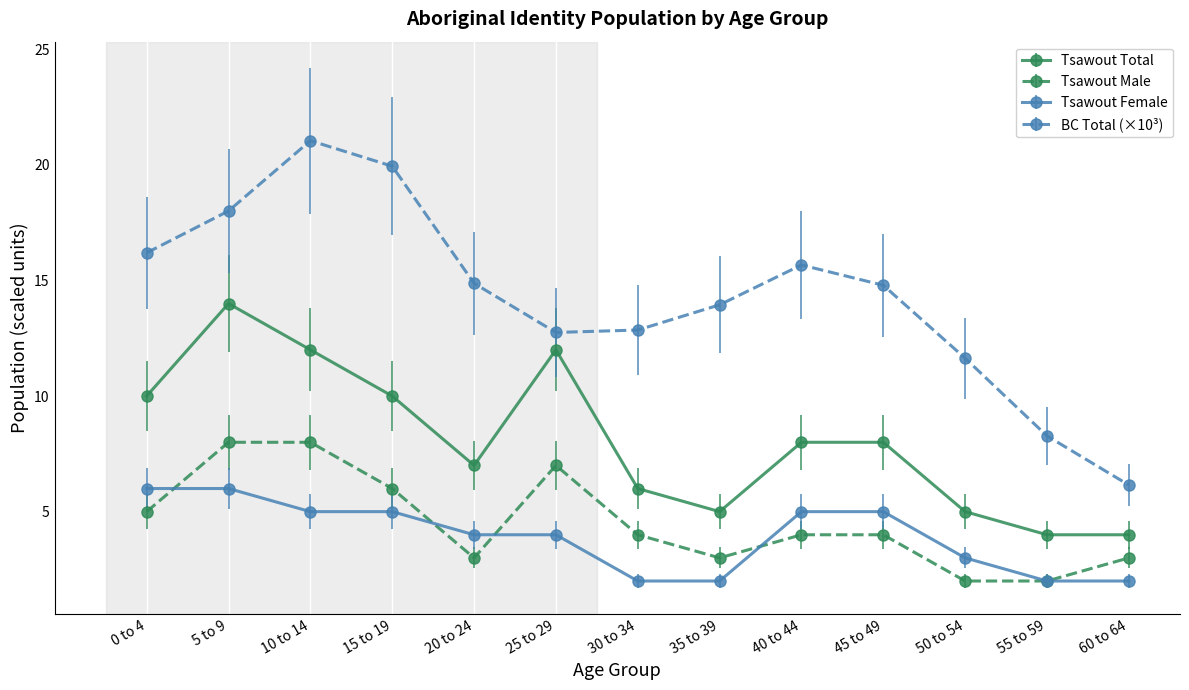

Is this an area chart (filled region under the line)?

No